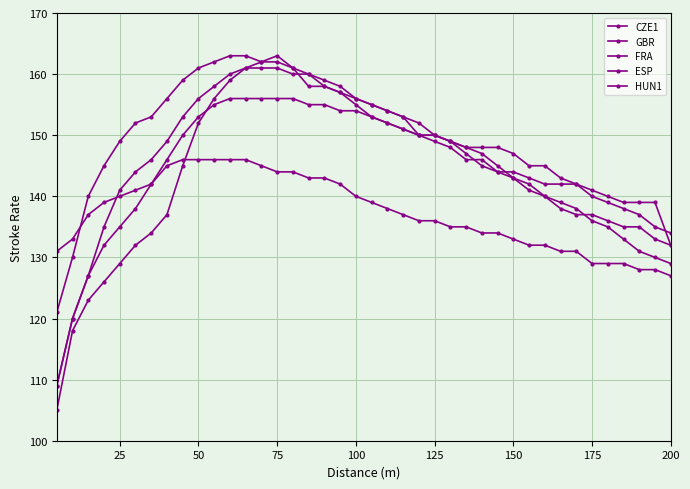

At how many categories does at least one series exceed 120?

40